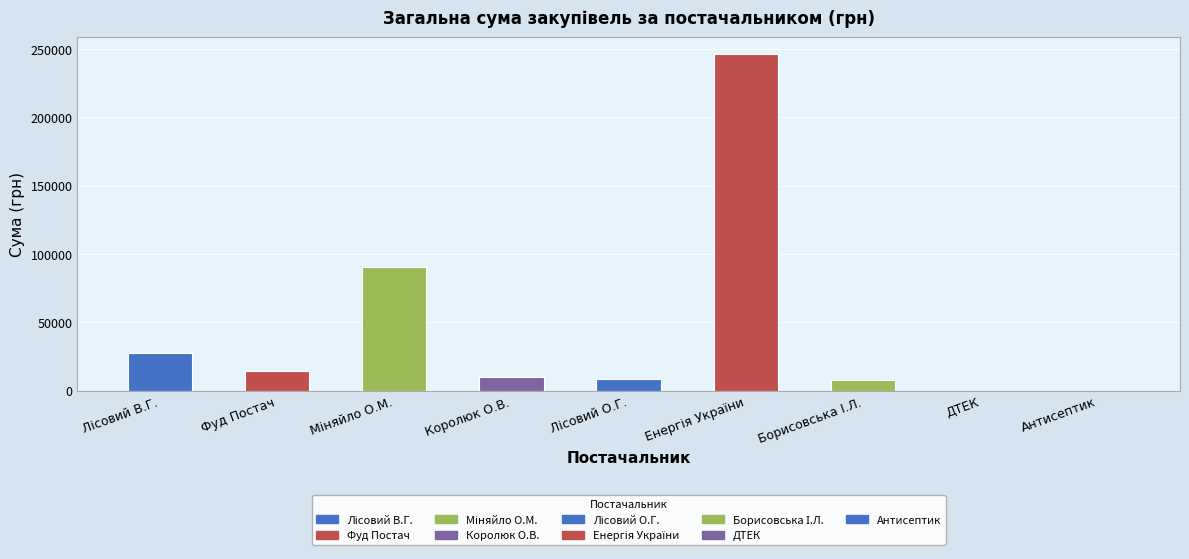

Rank the categories by value from lowest to highest.

ПАТ "ДТЕК Дніпрообленерго", ПП "Антисептик", ФОП "Борисовська І.Л.", ФОП "Лісовий О.Г.", ФОП "Королюк О.В.", ТОВ "Фуд Постач", ФОП "Лісовий В.Г.", ФОП "Міняйло О.М.", ТОВ "Енергія України"